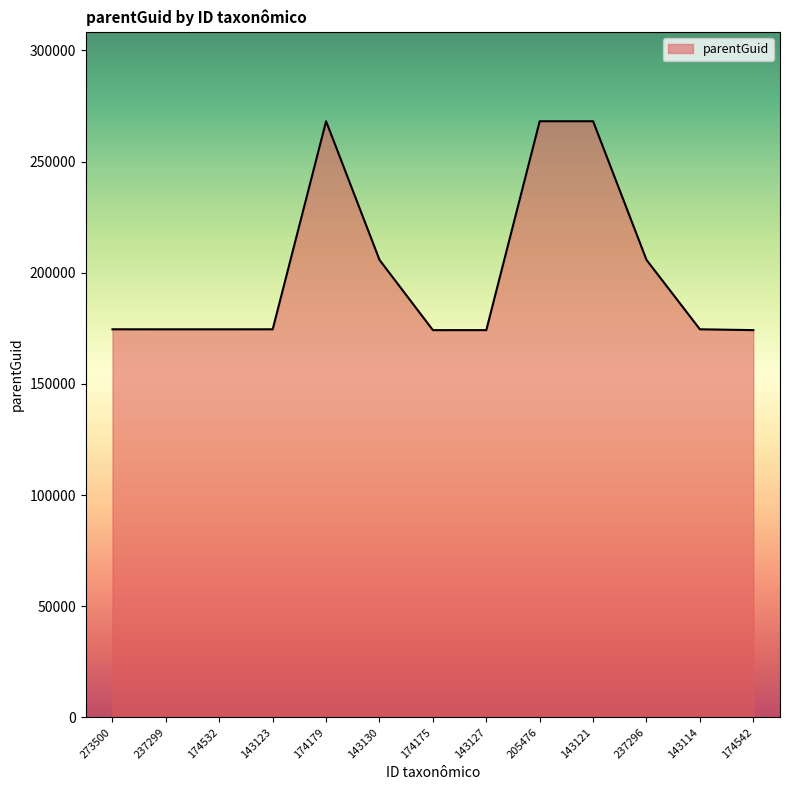

The value at 143130 is 205771. True or false?

True